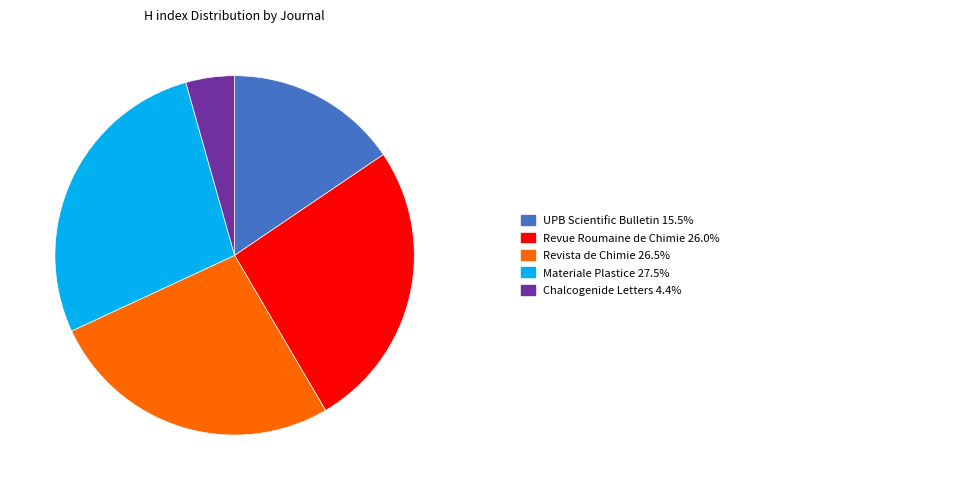

Does any single category account for the majority?

No